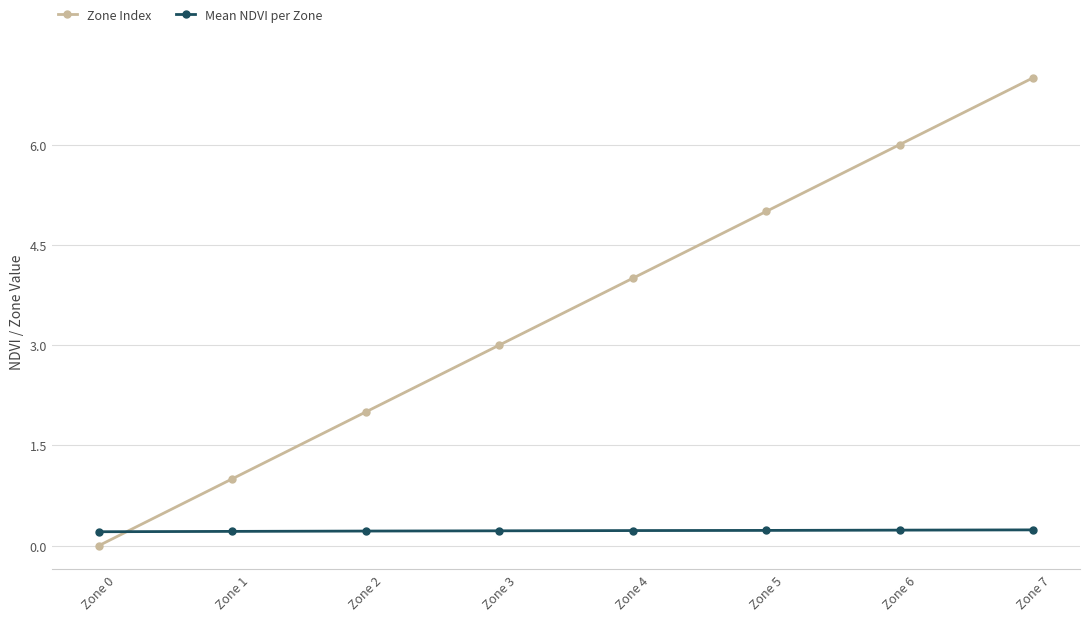

What is the greatest value displayed?

7.0